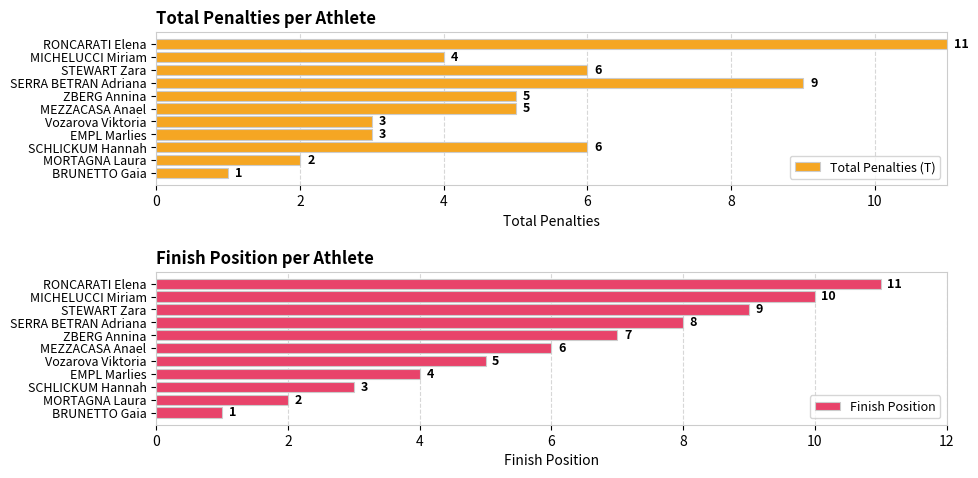

What is the minimum value for Finish Position?

1